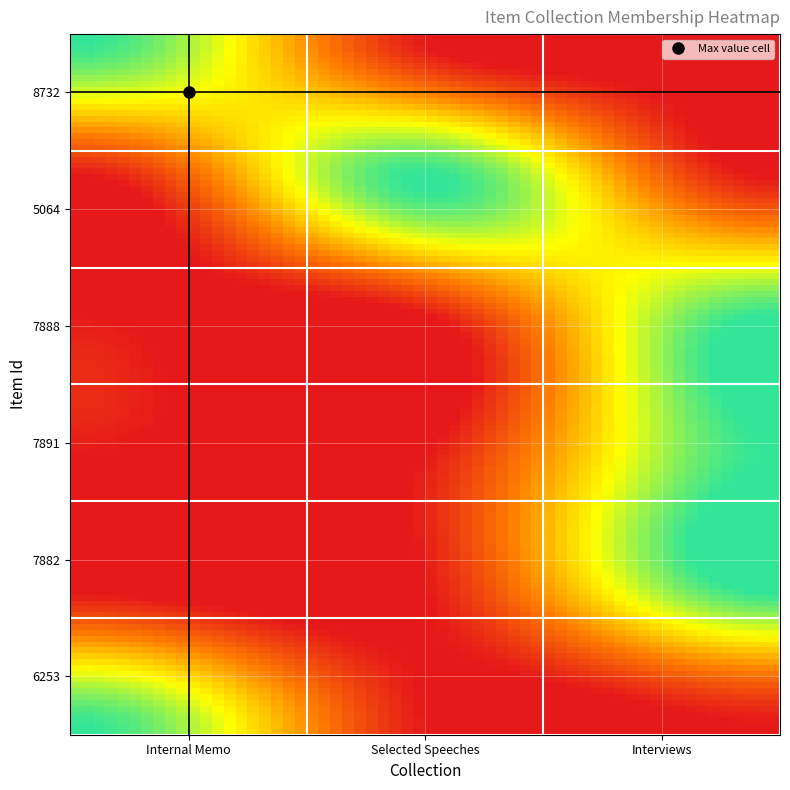

At which category is the sum across all series the highest?

Interviews